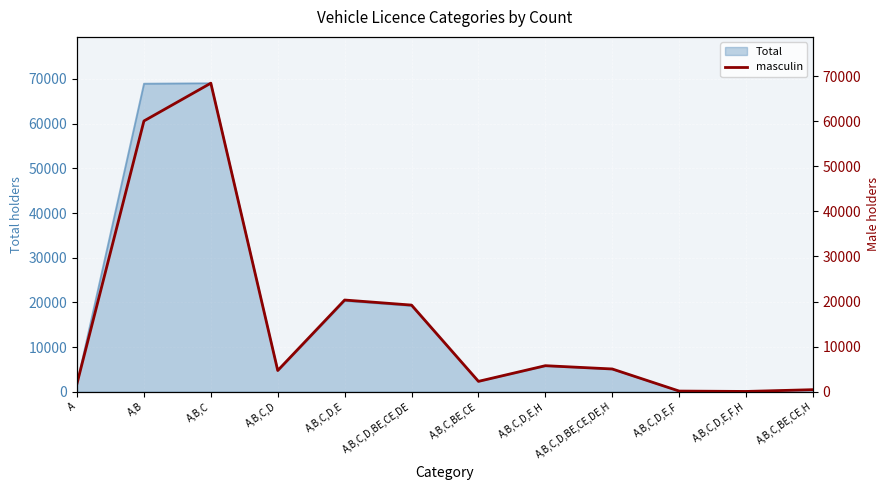

What is the value of the 12th point from the left?

458